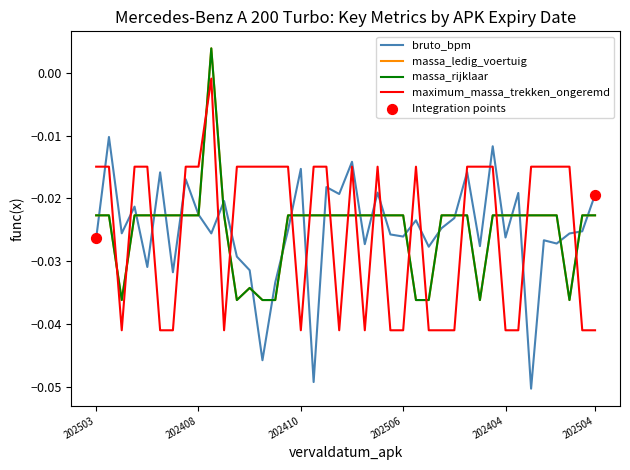

Is this an area chart (filled region under the line)?

No